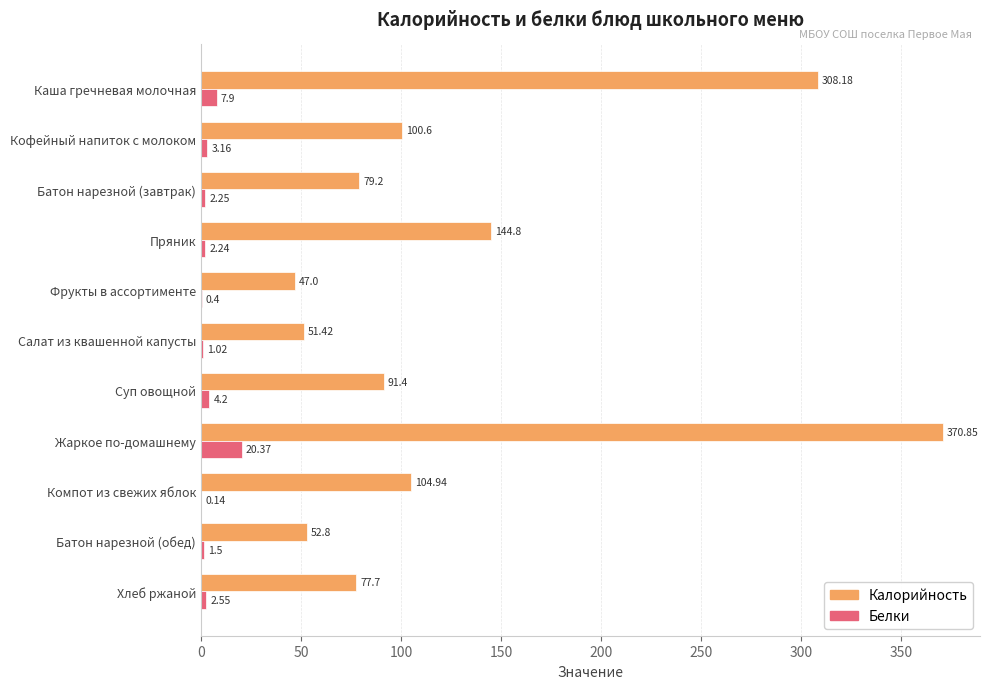

Which series has the largest range (max minus min)?

Калорийность